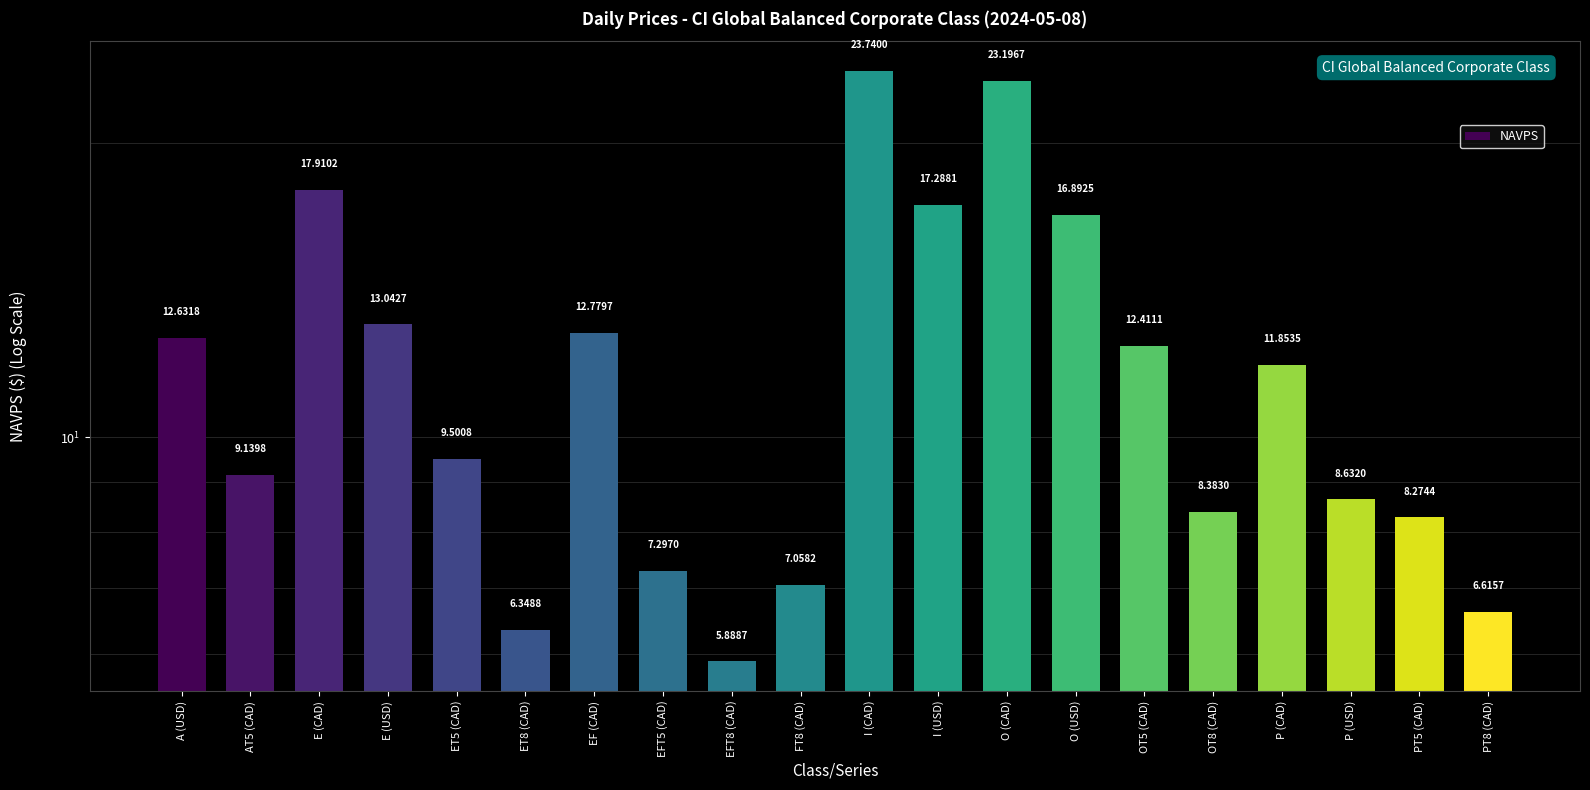

Where does the data first go above 11?

A (USD)